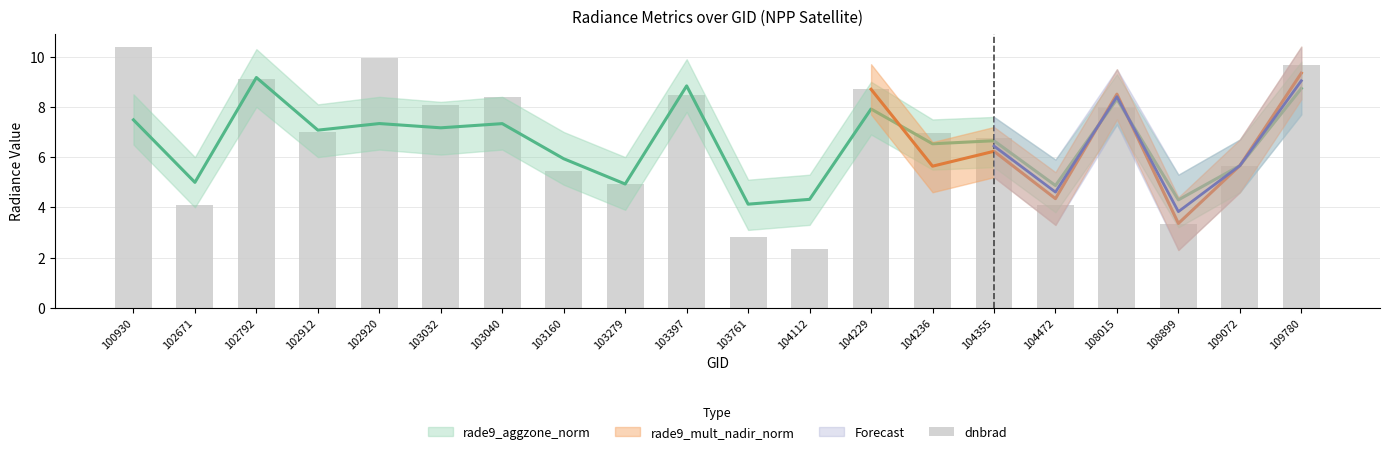

Rank the categories by value from highest to lowest.

100930, 102920, 109780, 102792, 104229, 103397, 103040, 103032, 108015, 102912, 104236, 104355, 109072, 103160, 103279, 102671, 104472, 108899, 103761, 104112